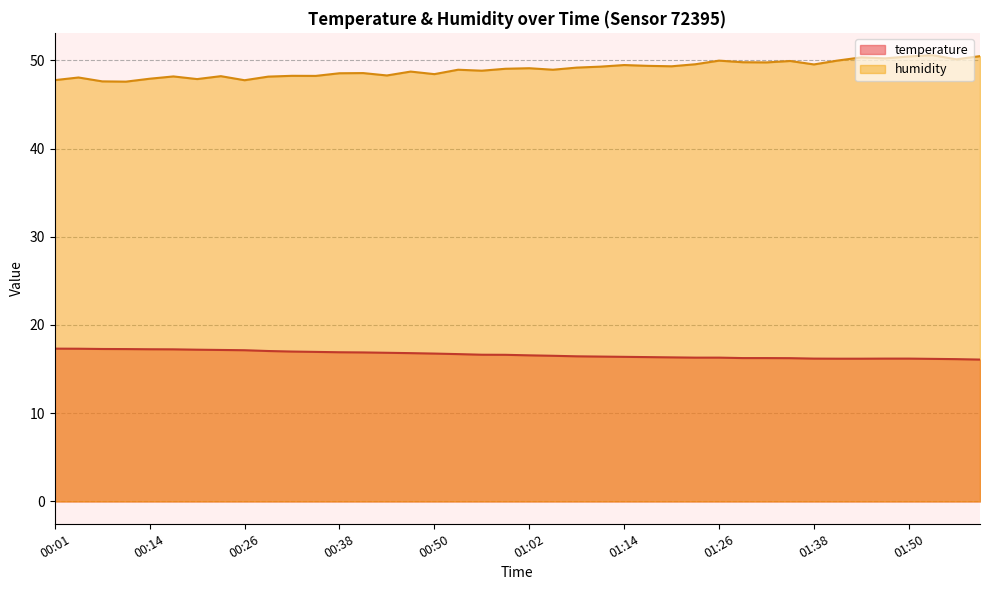

True or false: temperature and humidity intersect in this chart.

False